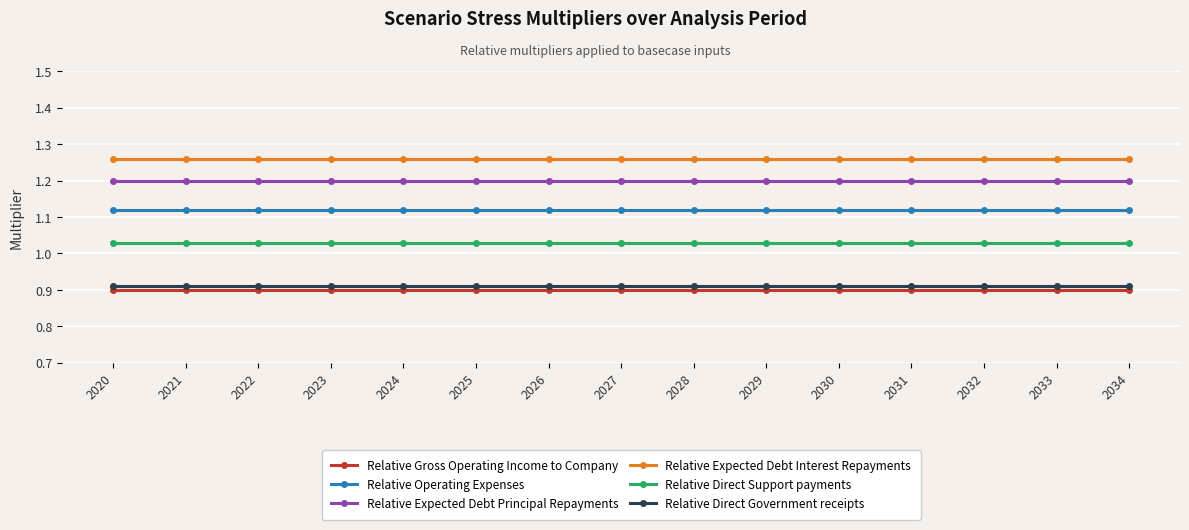

What is the total value across all series at 2025?

6.4